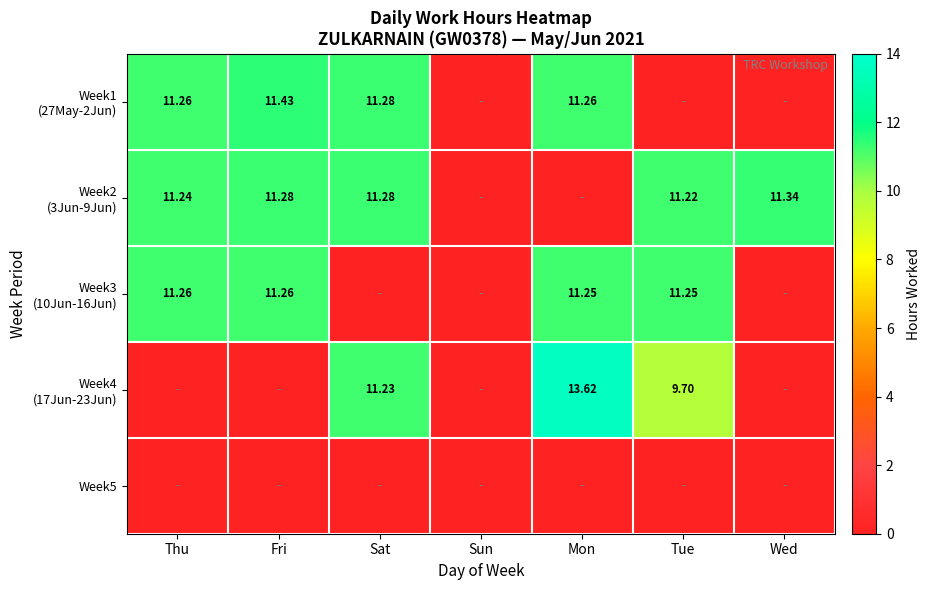

What is the spread (max minus min) of values at Thu?

11.3